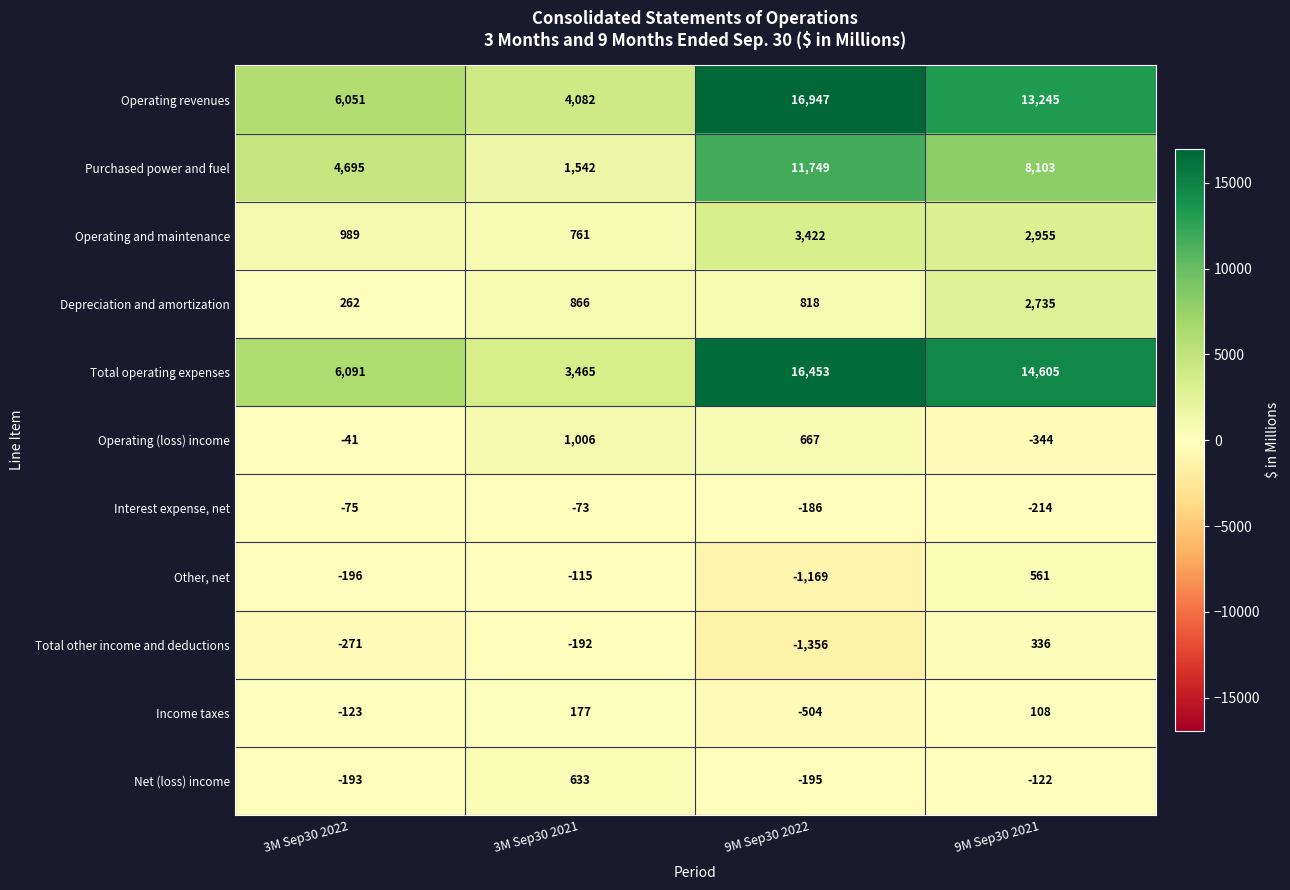

True or false: Total operating expenses has a value of 6091 at 3M Sep30 2022.

True